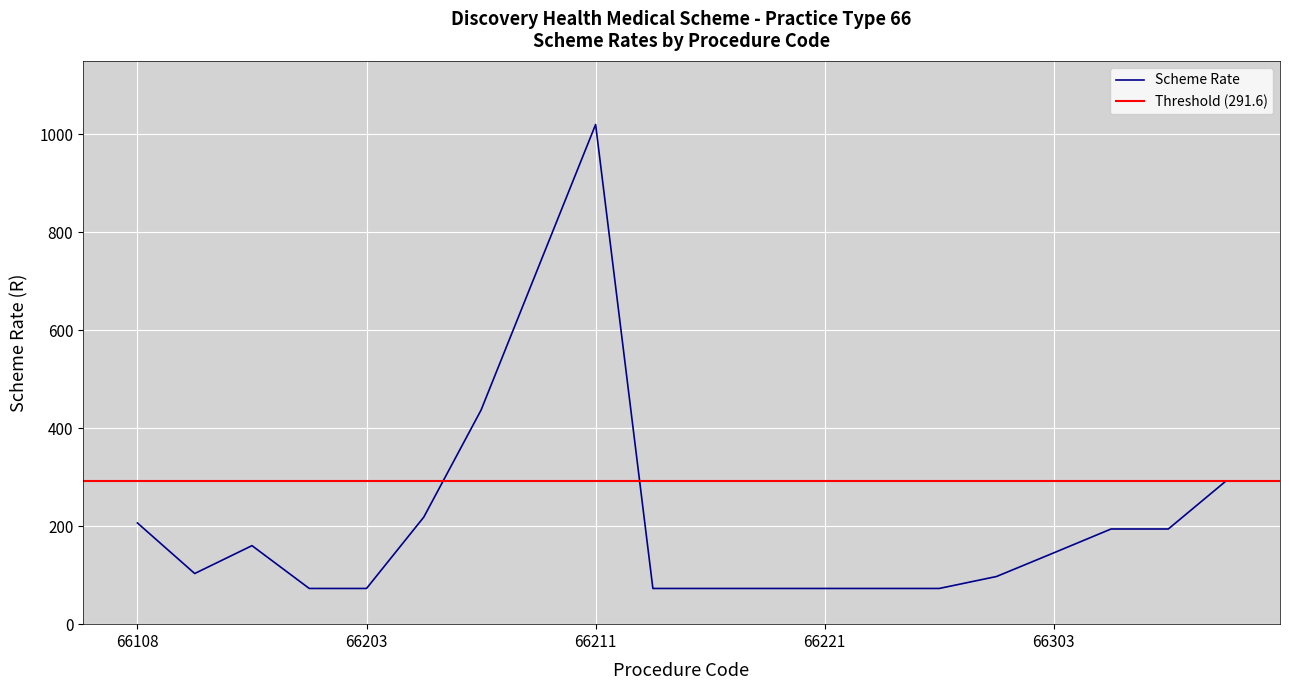

Count the number of values greater than 145.

10